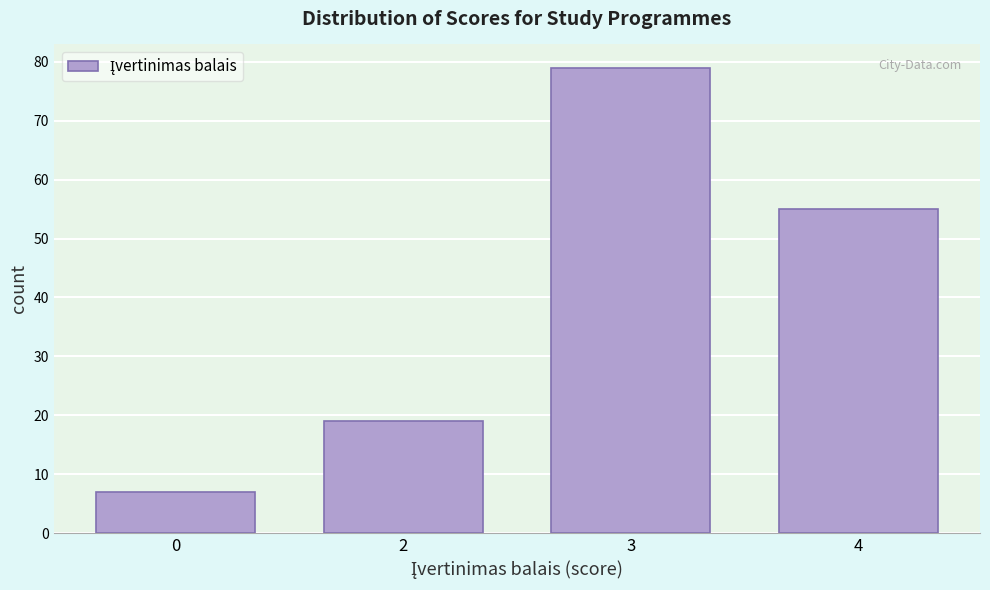

Reading right to left, list all the values displayed in this chart.

4=55	3=79	2=19	0=7